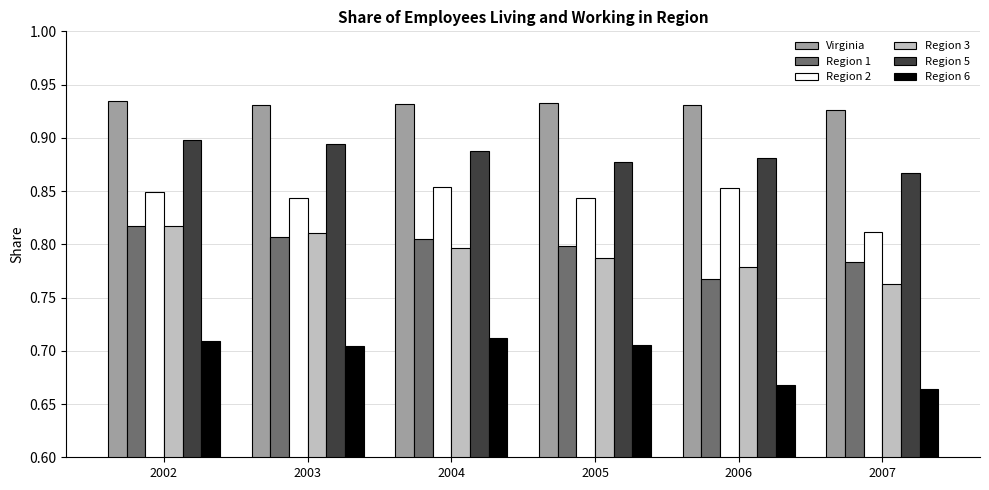

Which series has the widest spread of values?

Region 3